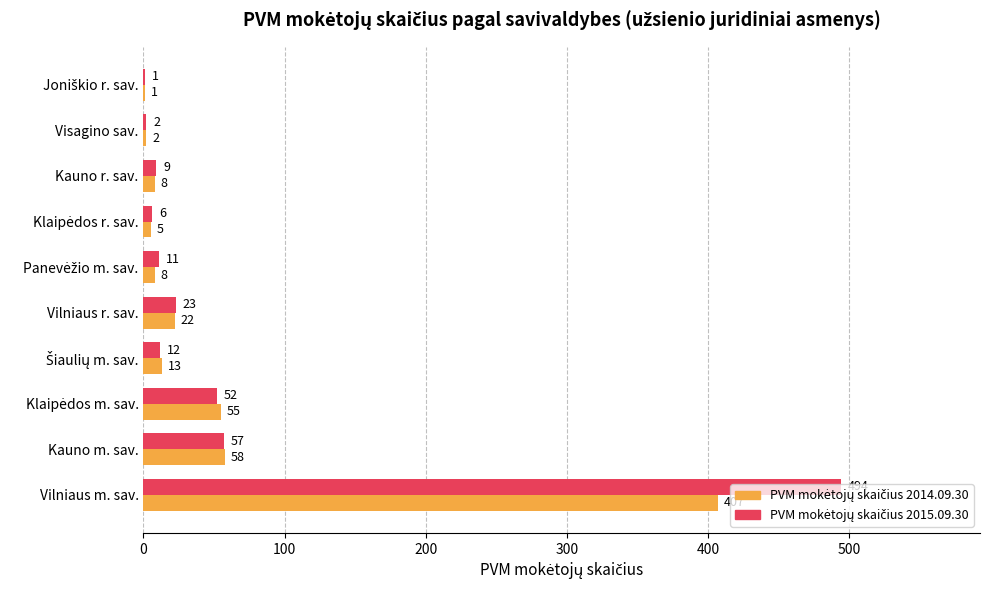

At which category does the chart reach its peak across all series?

Vilniaus m. sav.